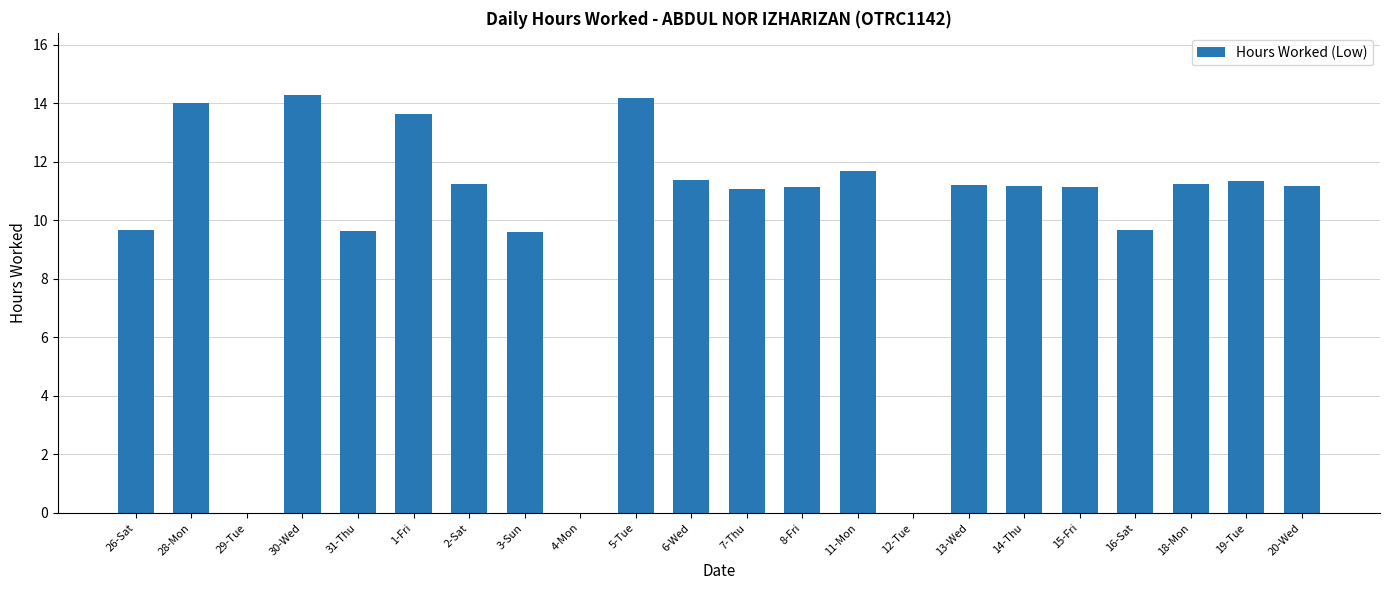

Are the bars grouped side by side (vs. stacked)?

No